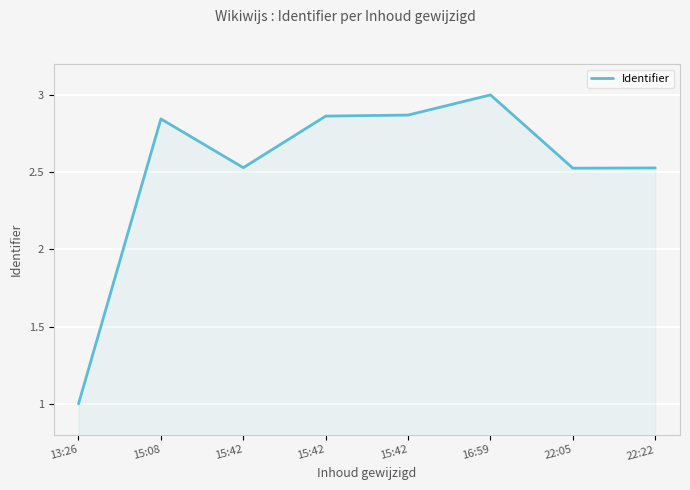

Rank the categories by value from lowest to highest.

13:26, 22:05, 22:22, 15:42, 15:08, 15:42, 15:42, 16:59